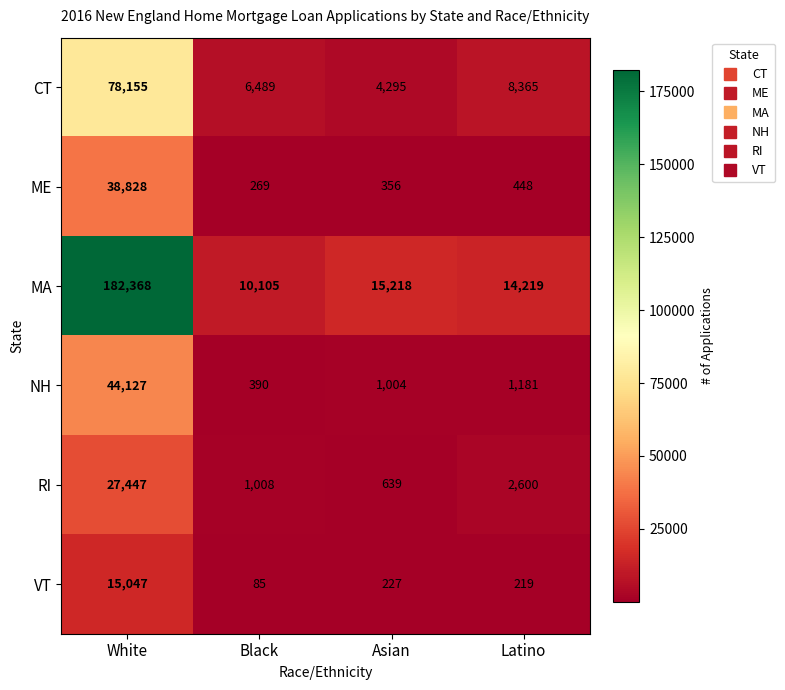

What is the total value across all series at White?

385972